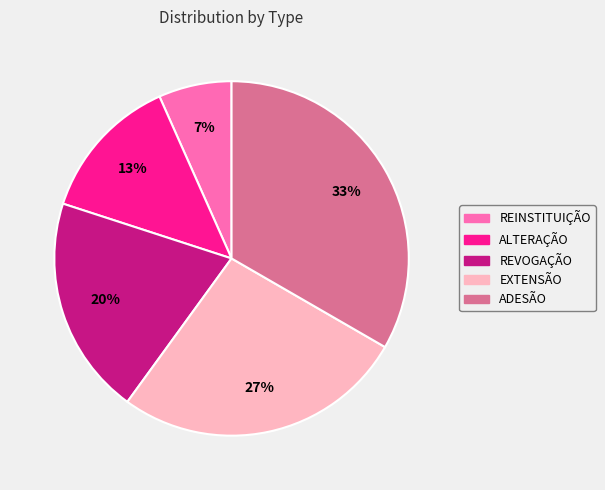

What percentage is the EXTENSÃO slice, to the nearest percent?

27%